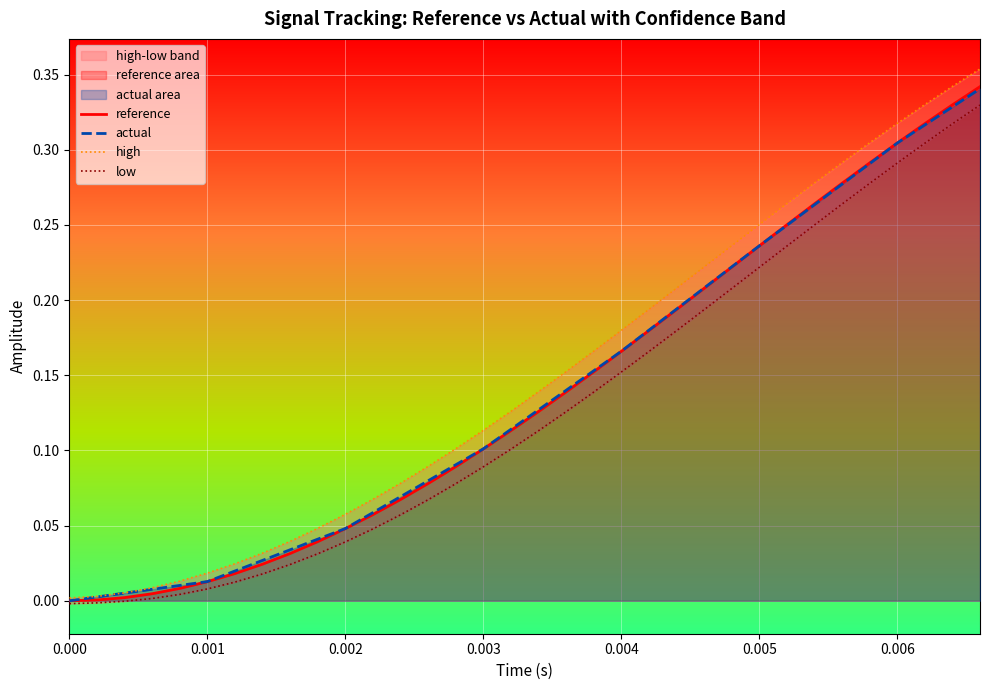

What position from the right is 0.003?

31